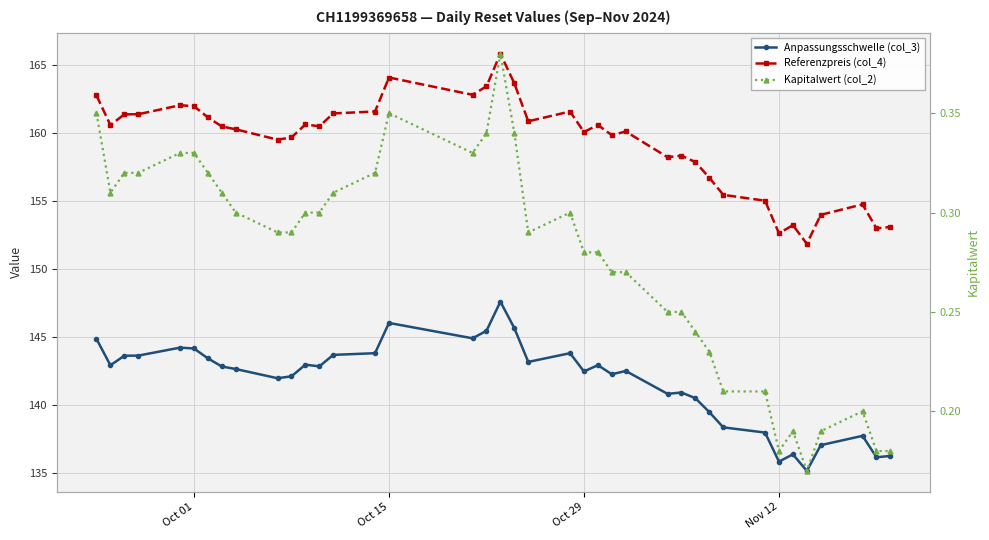

What is the sum of all Referenzpreis (col_4) values?

6213.0